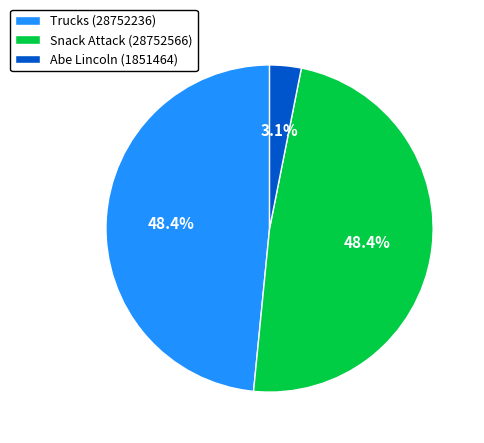

Which slice is the smallest?

Abe Lincoln (1851464)